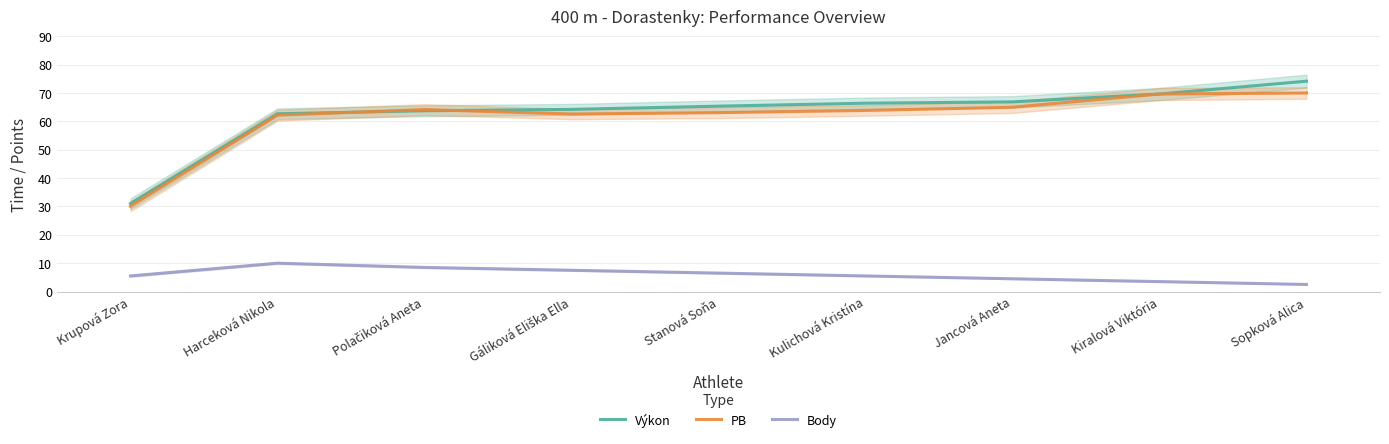

Which series changed the most between Harceková Nikola and Gáliková Eliška Ella?

Body